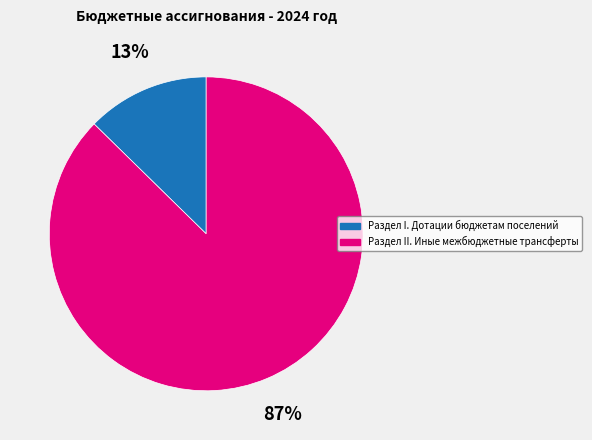

To the nearest percent, what is the average slice percentage?

50%